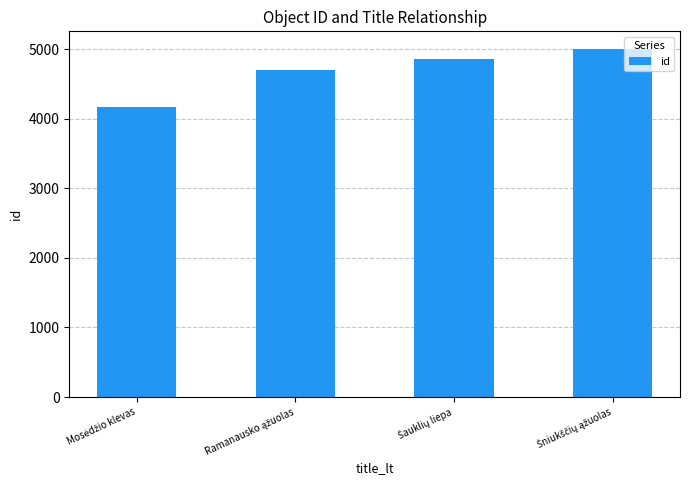

Reading left to right, extract all data points from this chart.

4161	4705	4862	5005